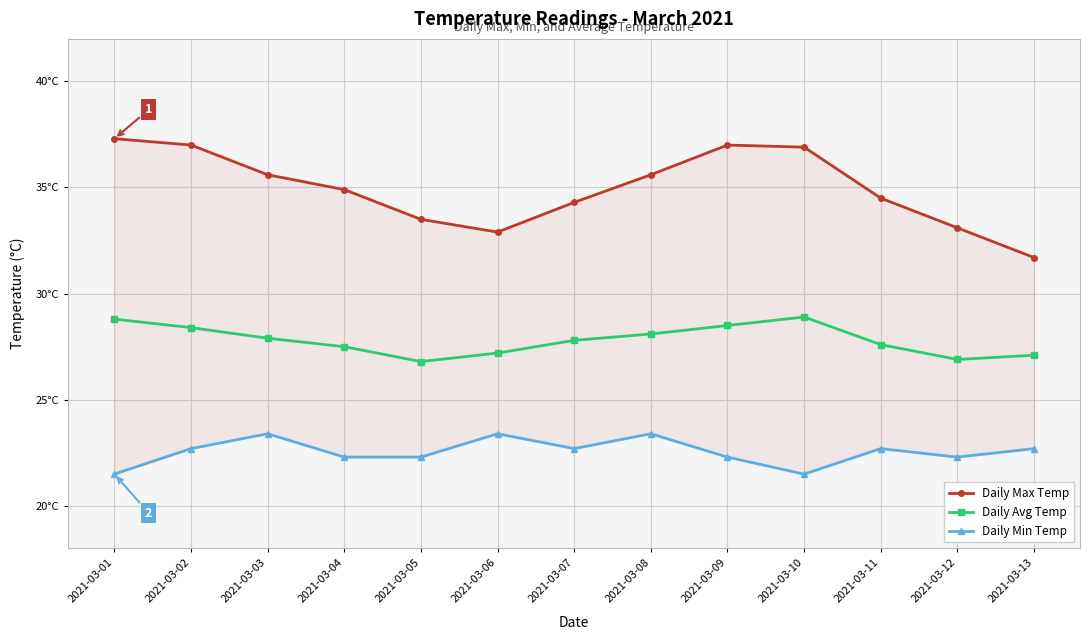

Is the value of Daily Avg Temp at 2021-03-10 greater than the value of Daily Min Temp at 2021-03-07?

Yes